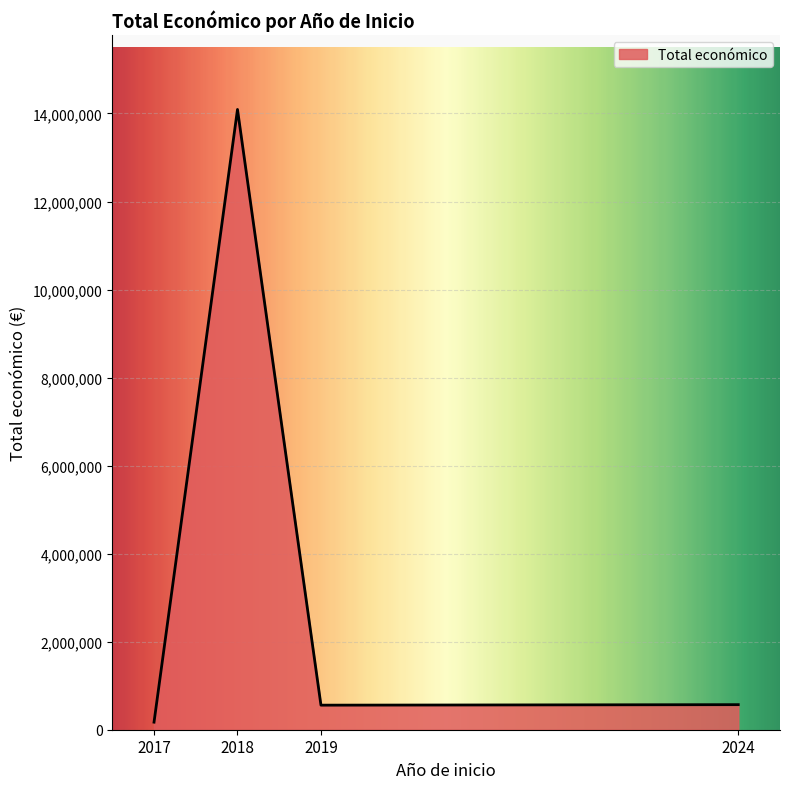

Does the chart display data point markers on the line(s)?

No